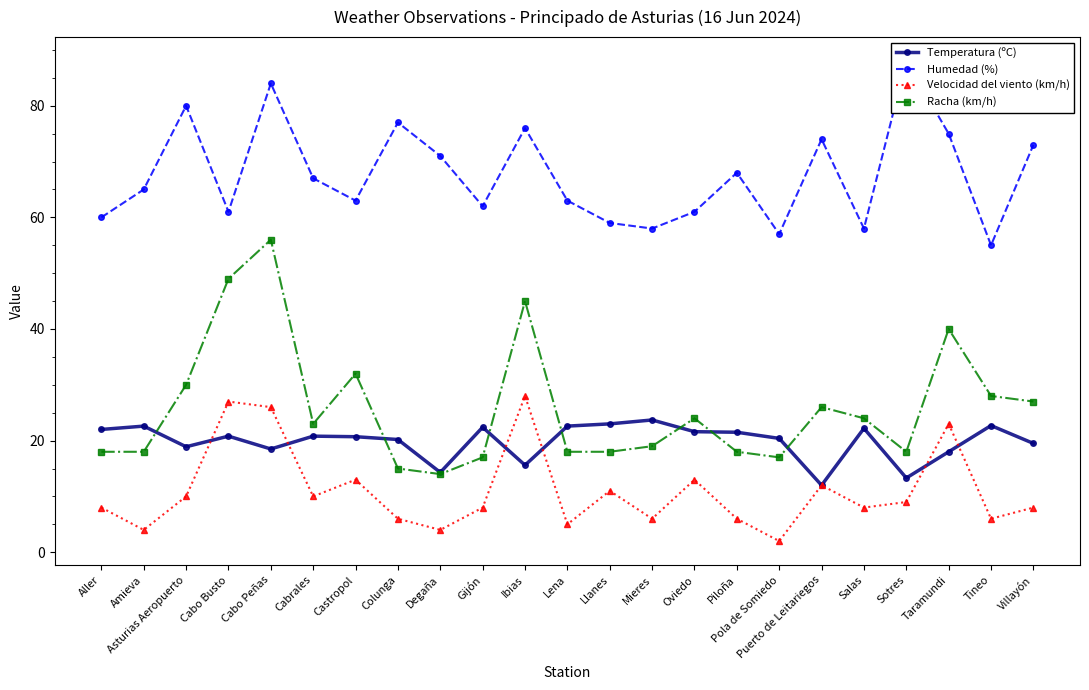

Where is Temperatura (ºC) nearest to the value 17?

Taramundi